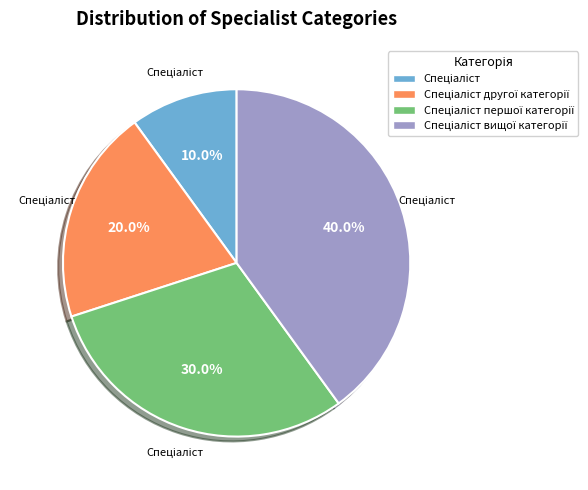

Does any single category account for the majority?

No